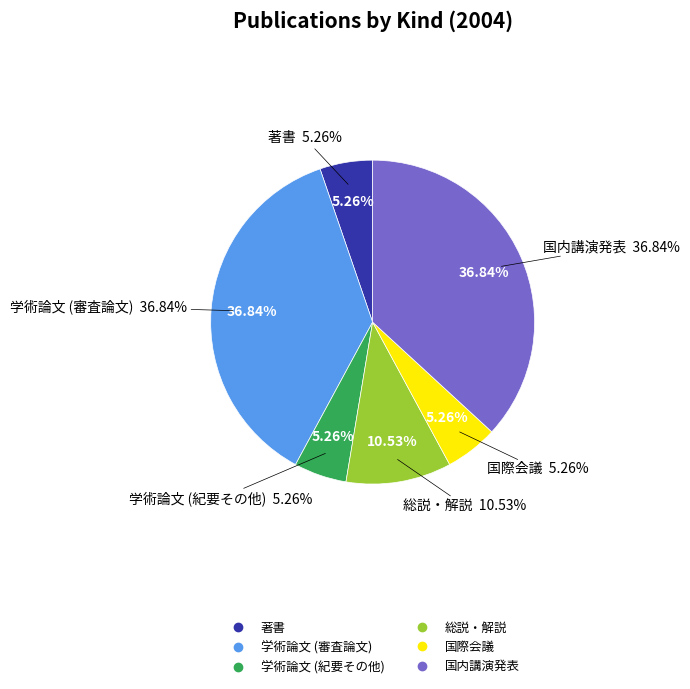

Which has a higher value, 国内講演発表 or 学術論文 (紀要その他)?

国内講演発表